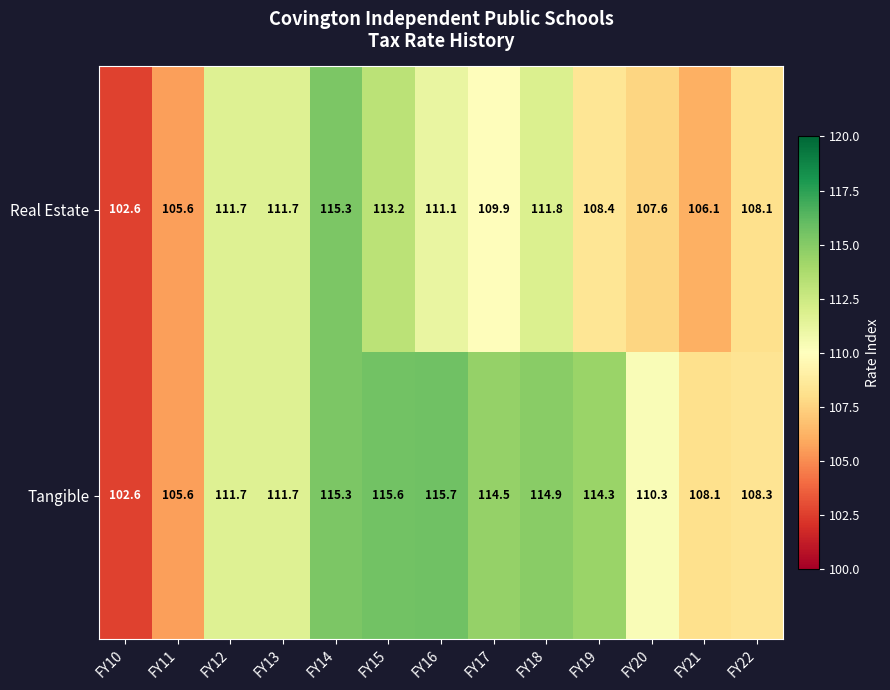

True or false: Tangible has a value of 194.2 at FY12.

False